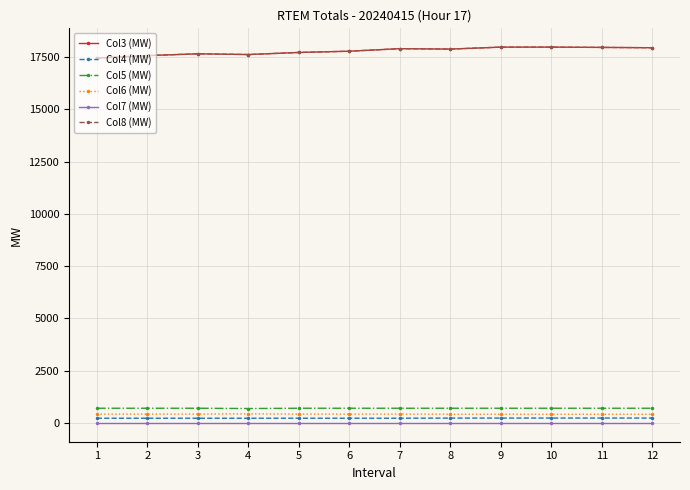

Reading left to right, what are all the values shown in this chart?

Col3 (MW): 17448.3	17566.3	17652.0	17617.1	17716.5	17776.5	17897.1	17878.1	17971.0	17971.7	17958.3	17942.3
Col4 (MW): 225.0	225.0	225.0	225.0	225.0	225.0	225.0	231.4	232.4	233.4	233.4	233.4
Col5 (MW): 702.6	702.6	702.6	688.6	702.6	702.6	702.6	702.6	702.6	702.6	702.6	702.6
Col6 (MW): 422.4	422.4	422.4	436.4	422.4	422.4	422.4	416.0	415.0	414.0	414.0	414.0
Col7 (MW): 0.0	0.0	0.0	0.0	0.0	0.0	0.0	0.0	0.0	0.0	0.0	0.0
Col8 (MW): 17448.3	17566.3	17652.0	17617.1	17716.5	17776.5	17897.1	17878.1	17971.0	17971.7	17958.3	17942.3